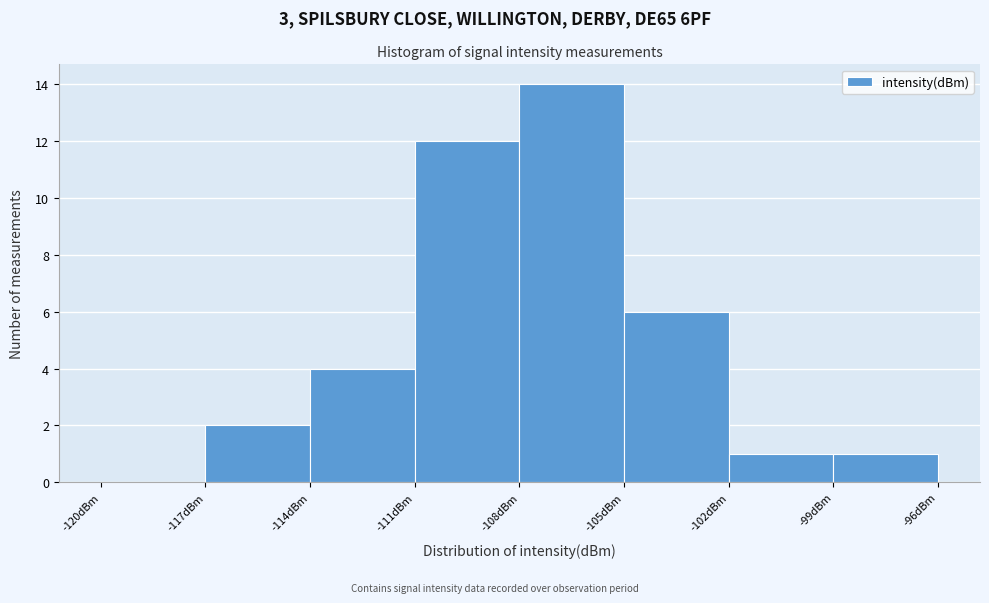

How tall is the bar that spans -108 to -105 on the x-axis? The values are not printed on the chart, so give them approximately, as read against the axis.

14